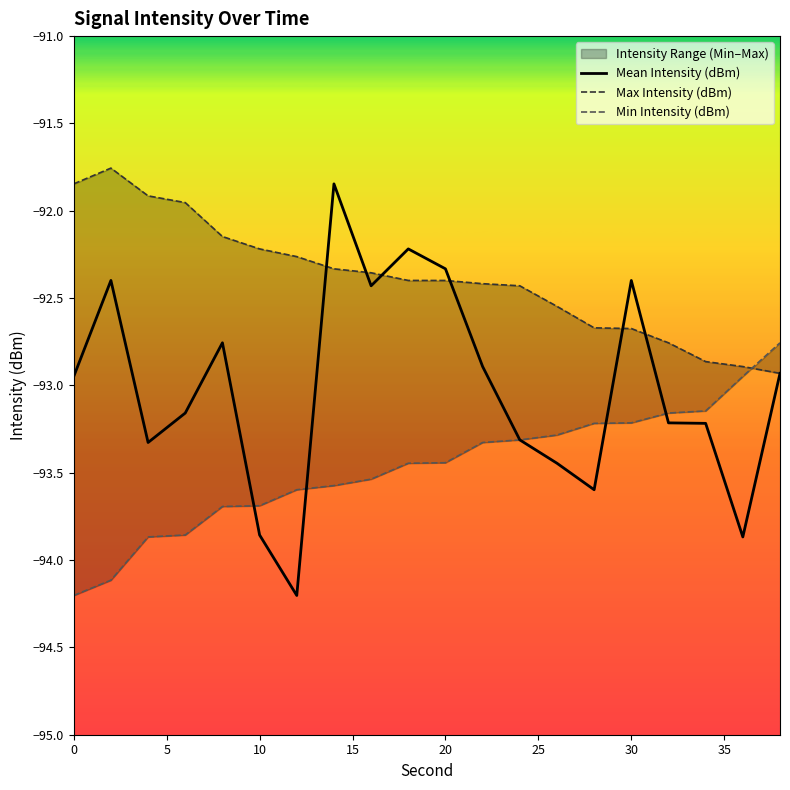

How many values in the Min Intensity (dBm) series exceed -93?

2